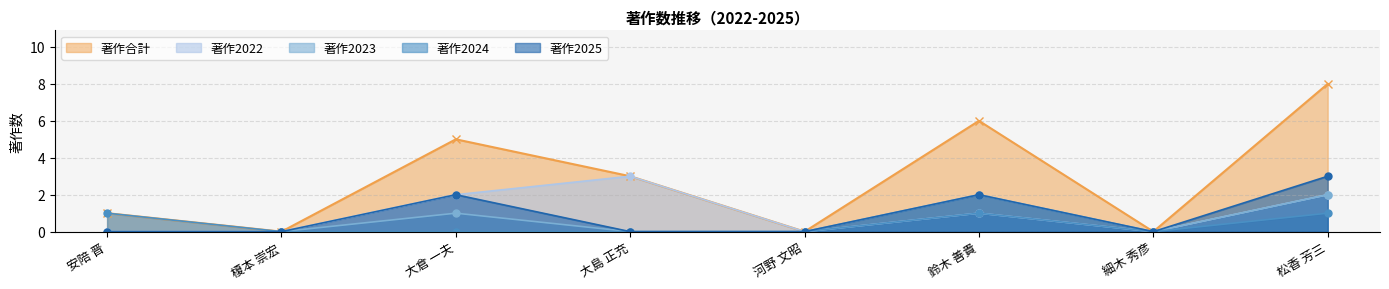

How many values in the 著作2022 series exceed 1?

3